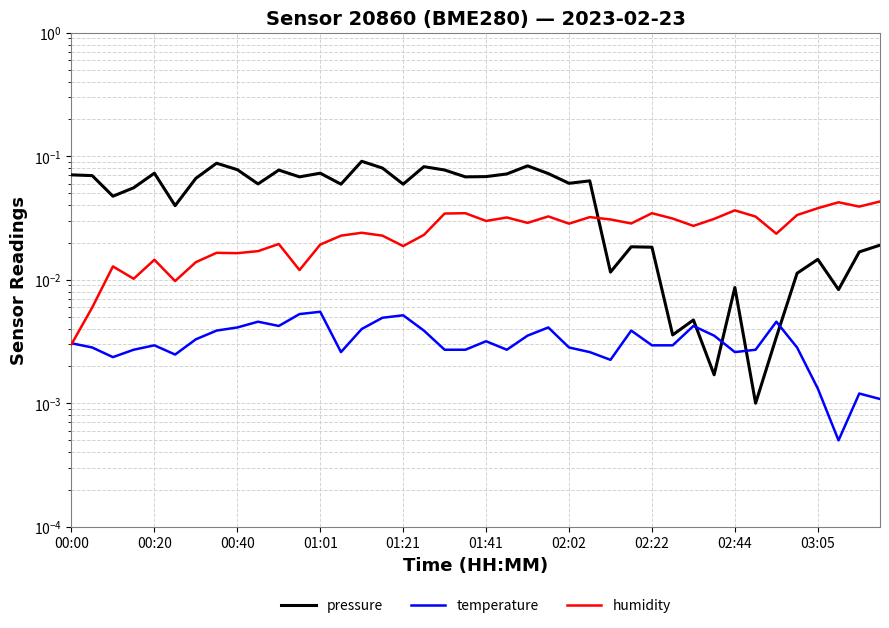

What is the difference between the maximum and minimum values in the pressure series?

0.1